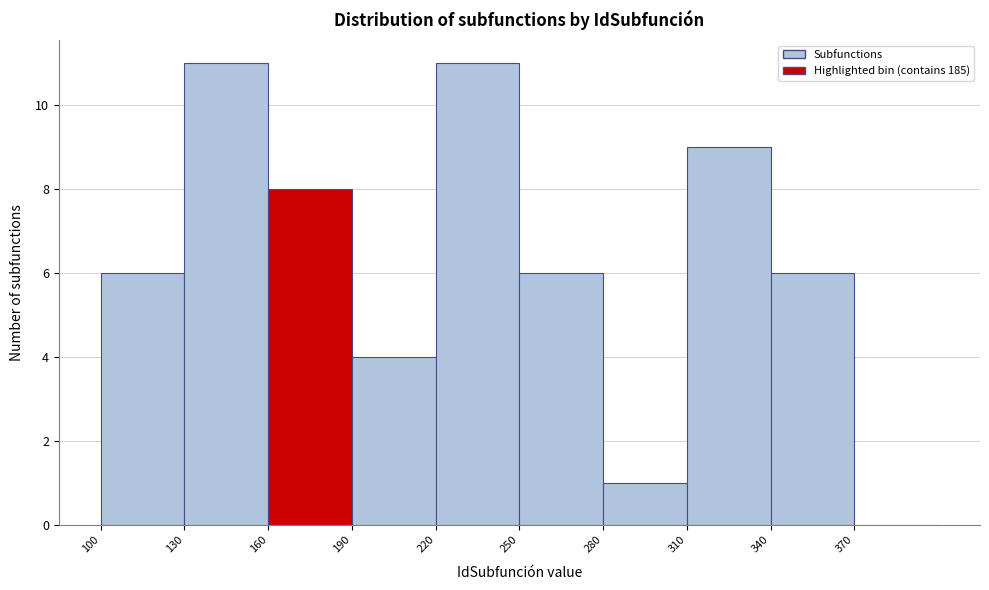

Reading left to right, list every bar in this chart as the range it spans on the x-axis followed by its height. The values are not printed on the chart, so give them approximately, as read against the axis.

100 to 130: 6
130 to 160: 11
160 to 190: 8
190 to 220: 4
220 to 250: 11
250 to 280: 6
280 to 310: 1
310 to 340: 9
340 to 370: 6
370 to 400: 0